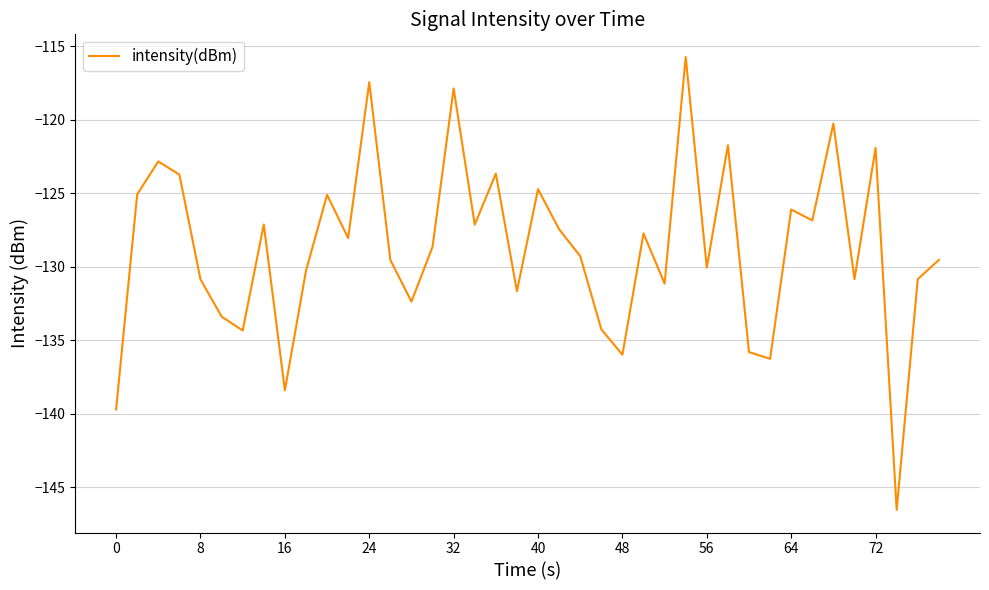

What is the difference between the maximum and minimum values?

30.8